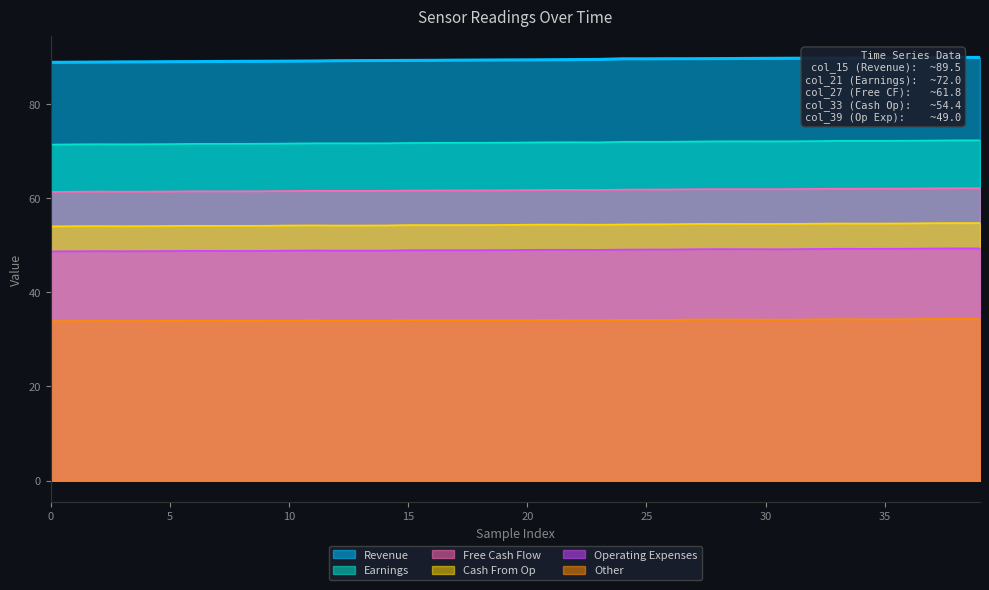

True or false: col_39 and col_27 intersect in this chart.

False